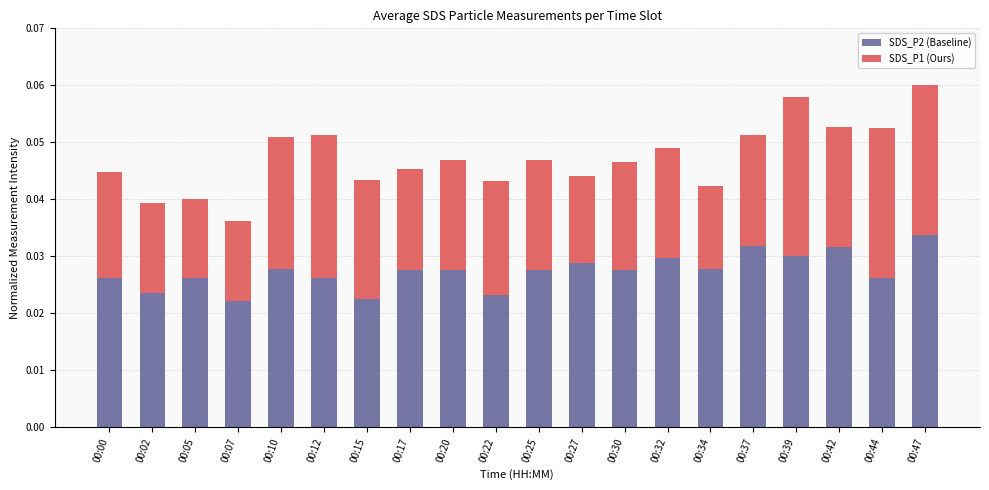

Does the chart contain any negative values?

No